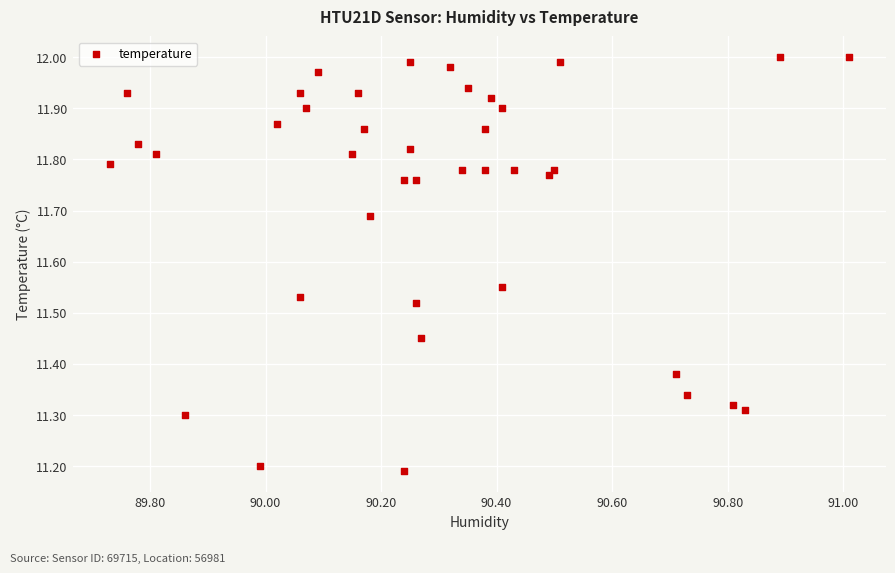

What is the range of X values (max minus min)?

1.3